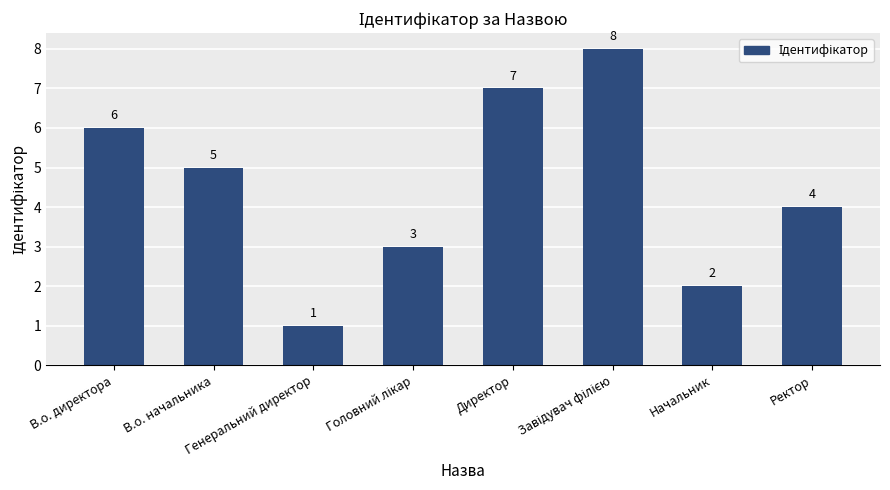

How many distinct data groups are displayed?

1